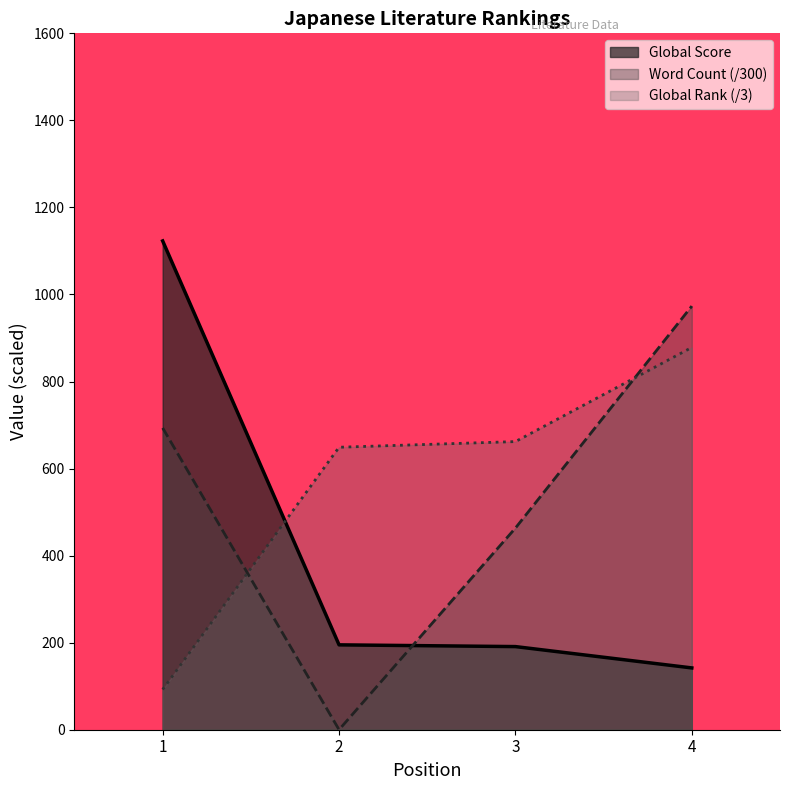

What is the total value across all series at 2?

844.0